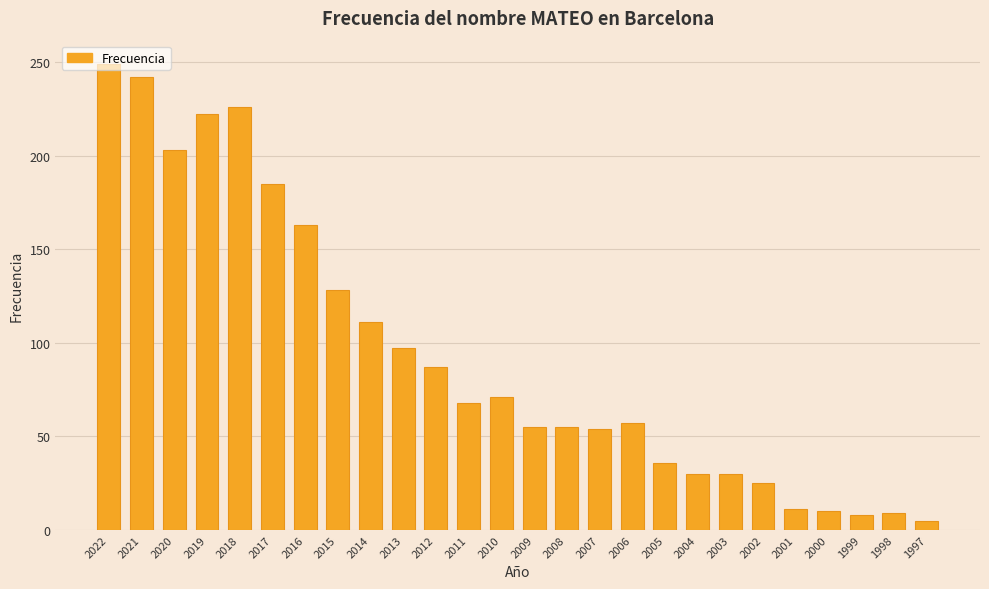

True or false: the data shows 8 at 1999.

True